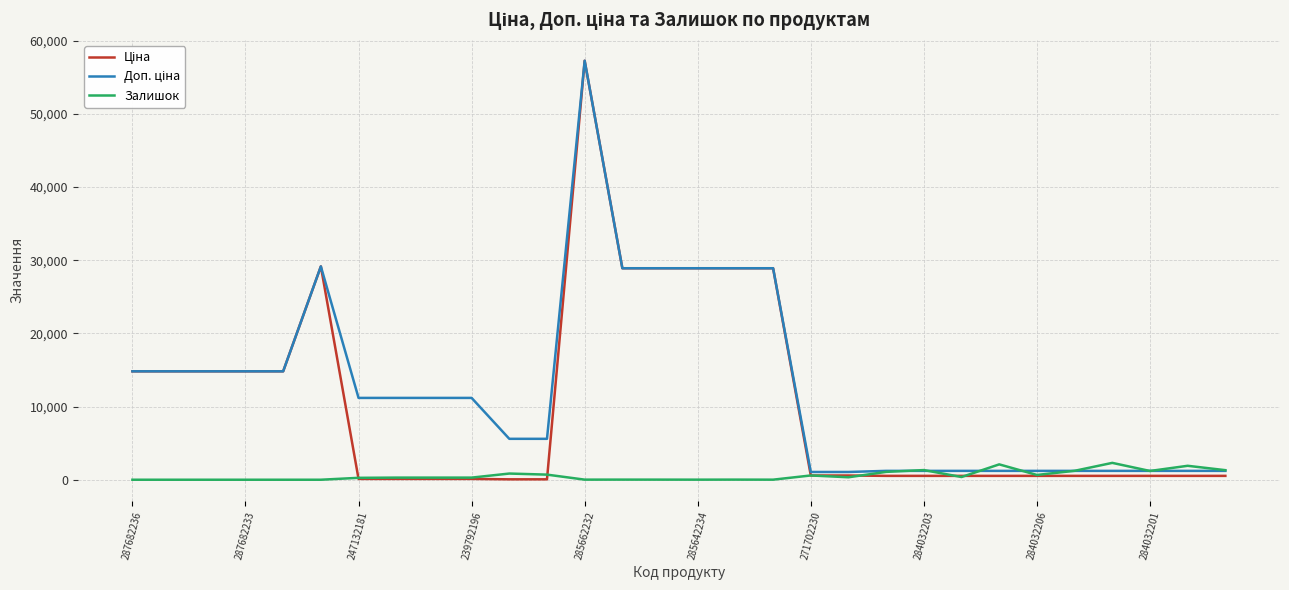

What is the greatest value displayed?

57258.0